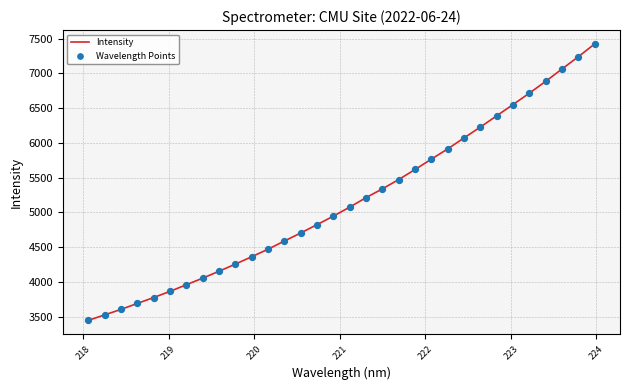

What is the maximum value shown in the chart?

7422.6